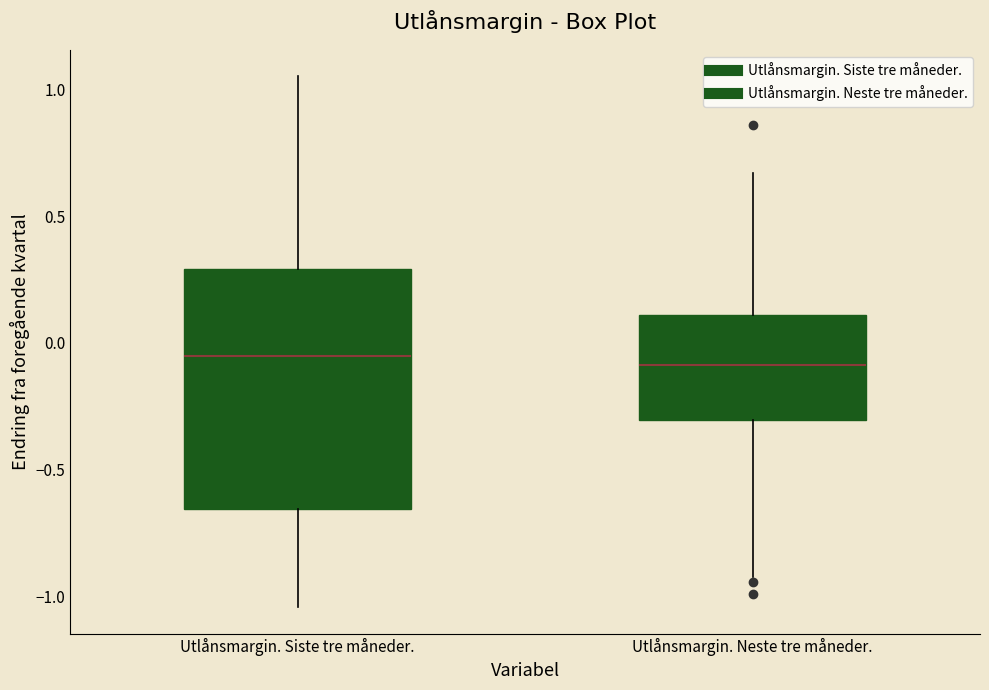

Where is the upper edge of the box for Utlånsmargin. Siste tre måneder. on the y-axis? The values are not printed on the chart, so give them approximately, as read against the axis.

0.30